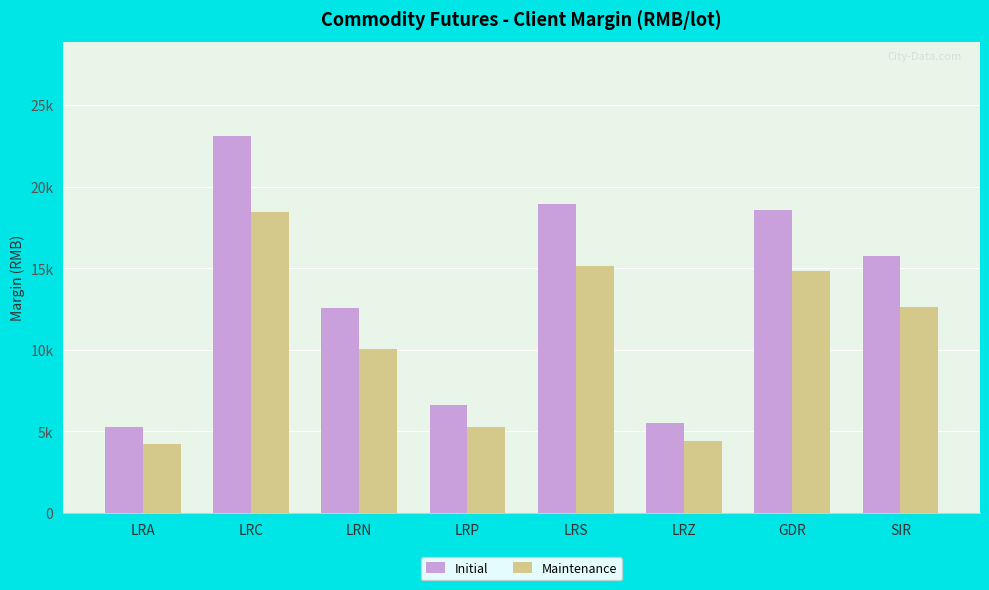

At which category does the chart reach its peak across all series?

LRC